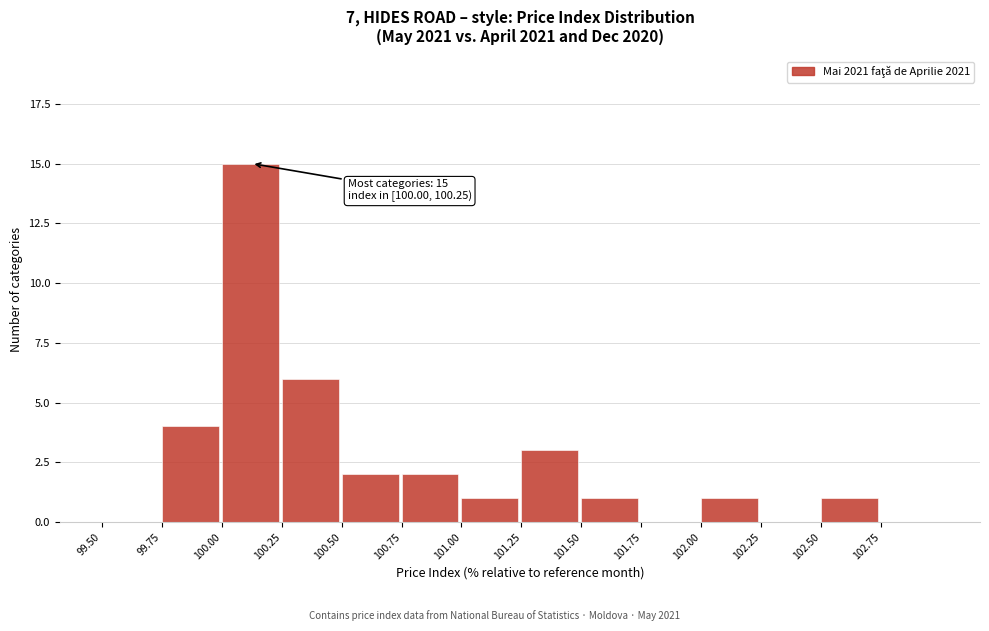

Which range on the x-axis has the tallest bar?

100.00 to 100.25